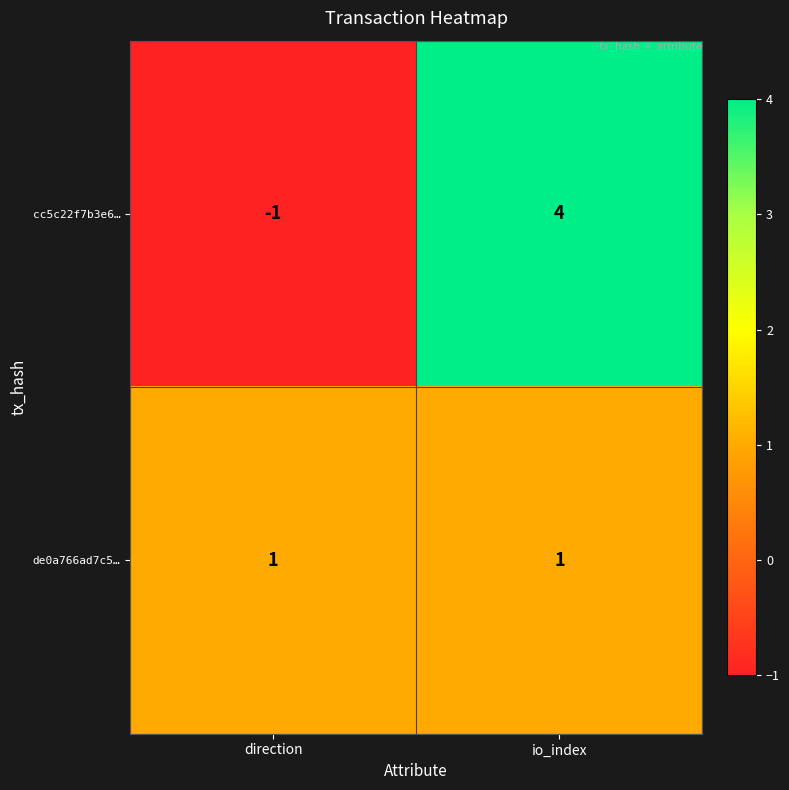

Which label corresponds to the largest value in the chart?

io_index